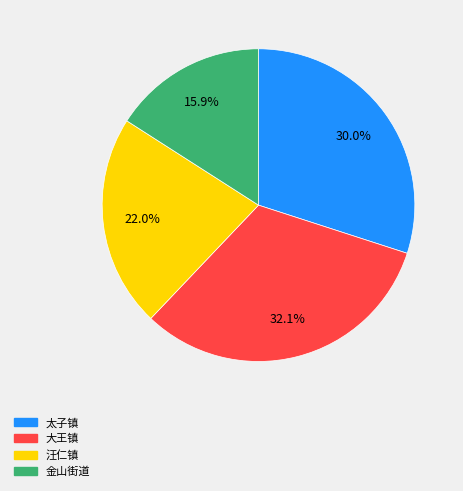

What is the largest slice in the pie chart?

大王镇